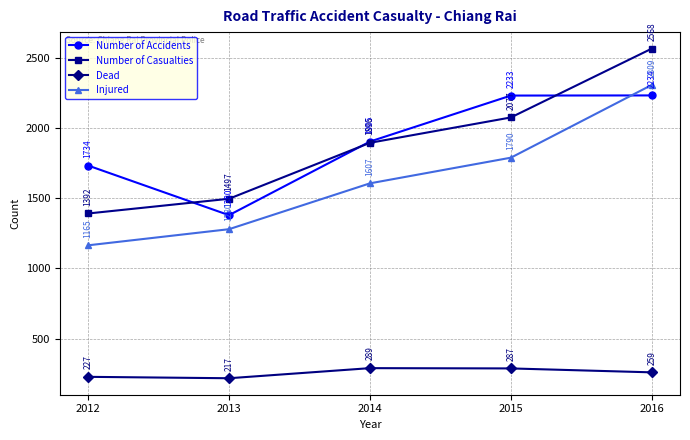

What is the spread (max minus min) of values at 2013?

1280